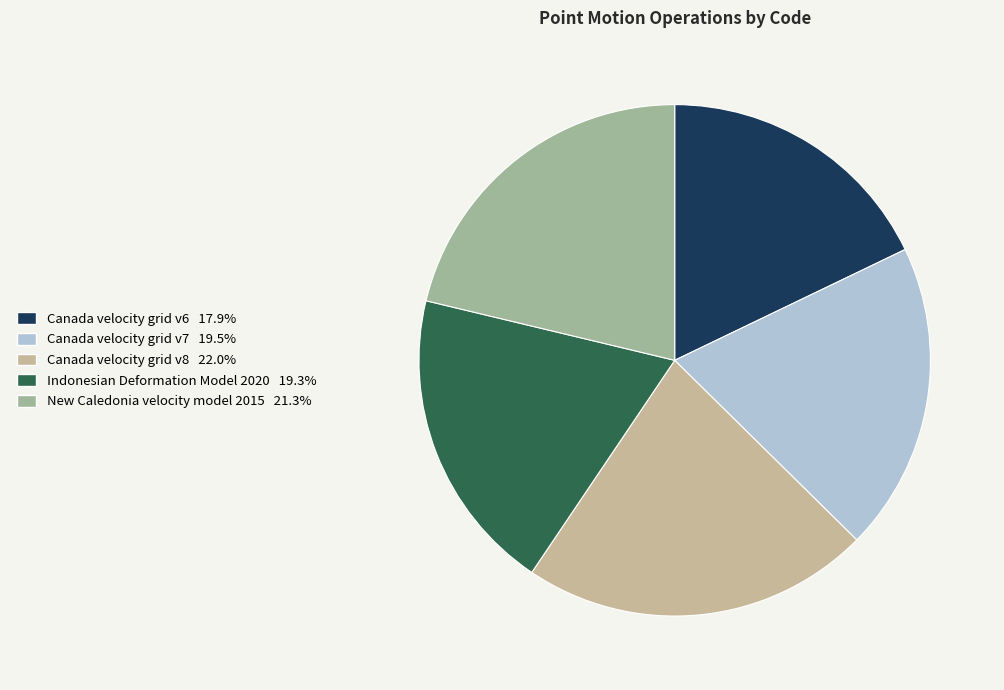

What is the smallest slice in the pie chart?

Canada velocity grid v6